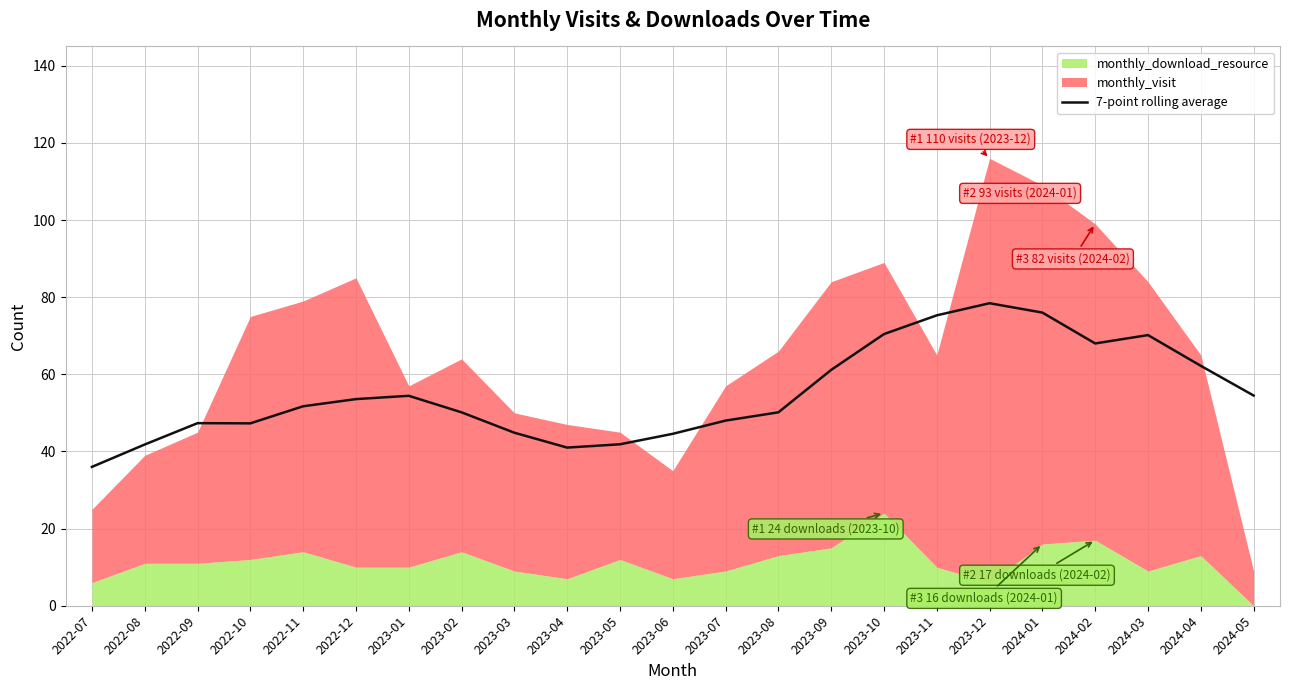

What is the approximate value at 2022-07?

36.0